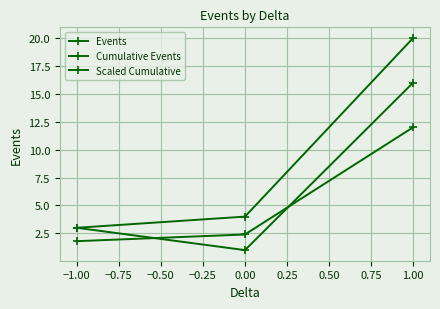

Does the chart display data point markers on the line(s)?

Yes